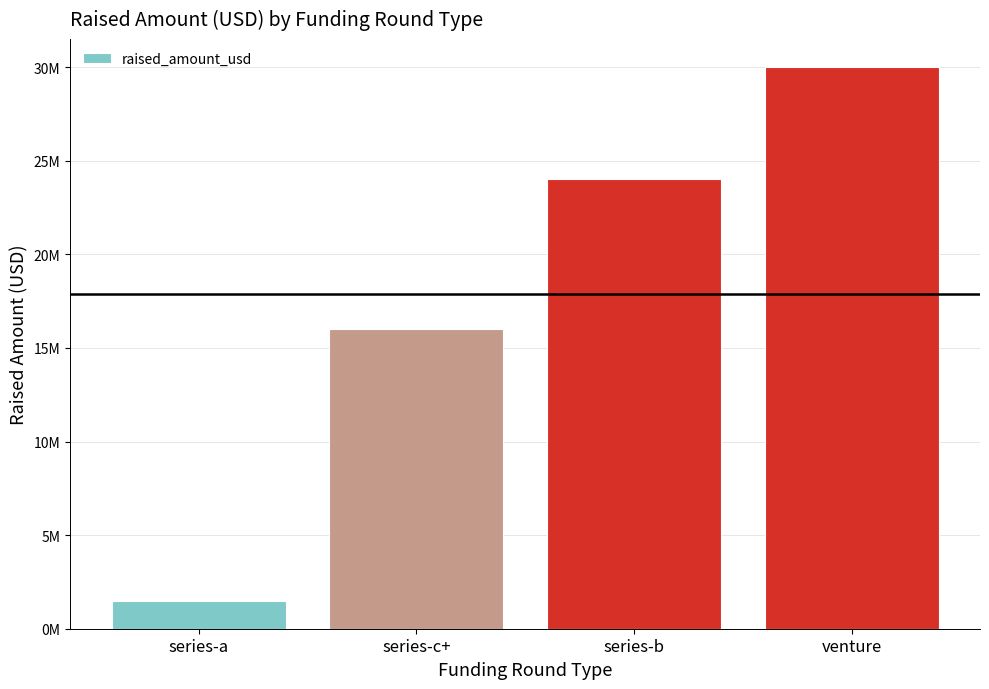

What is the sum of the values at series-c+ and venture?

46000000